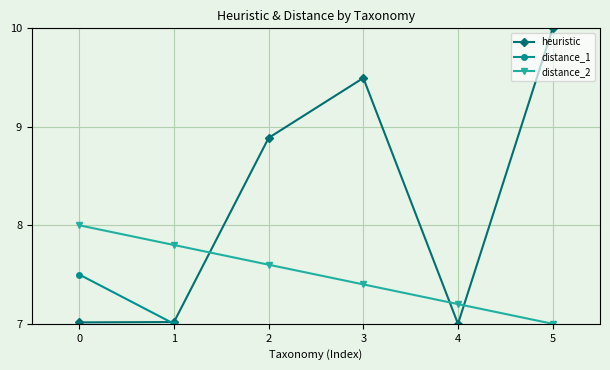

At which label does heuristic first exceed 8?

2